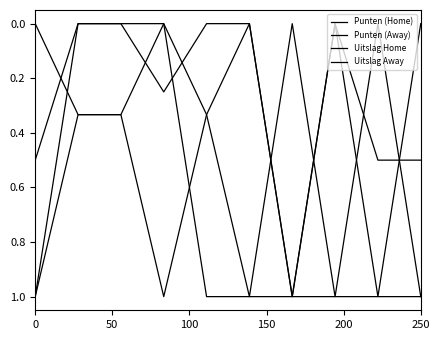

At how many categories does at least one series exceed 0?

10